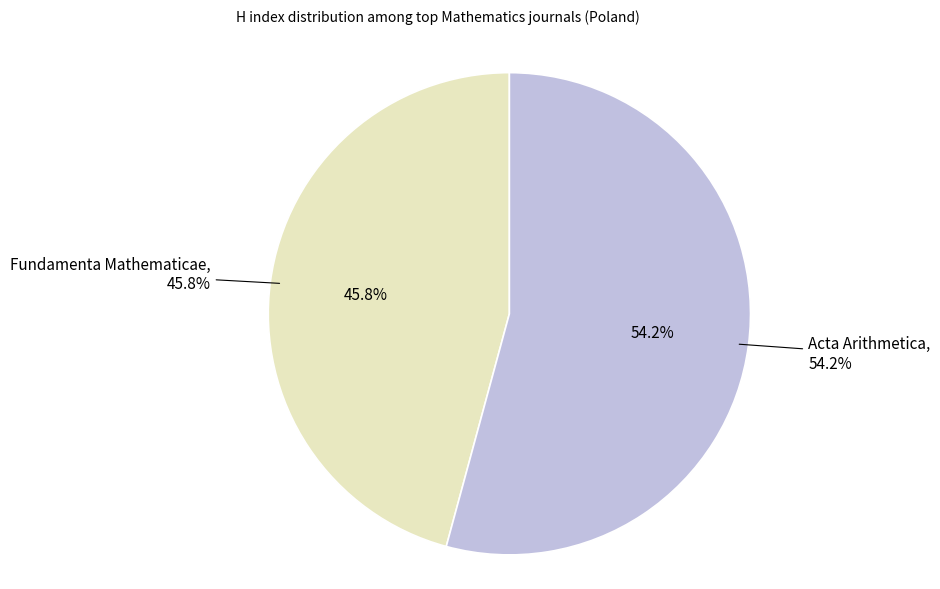

Combined, do Fundamenta Mathematicae and Acta Arithmetica account for over 50%?

Yes